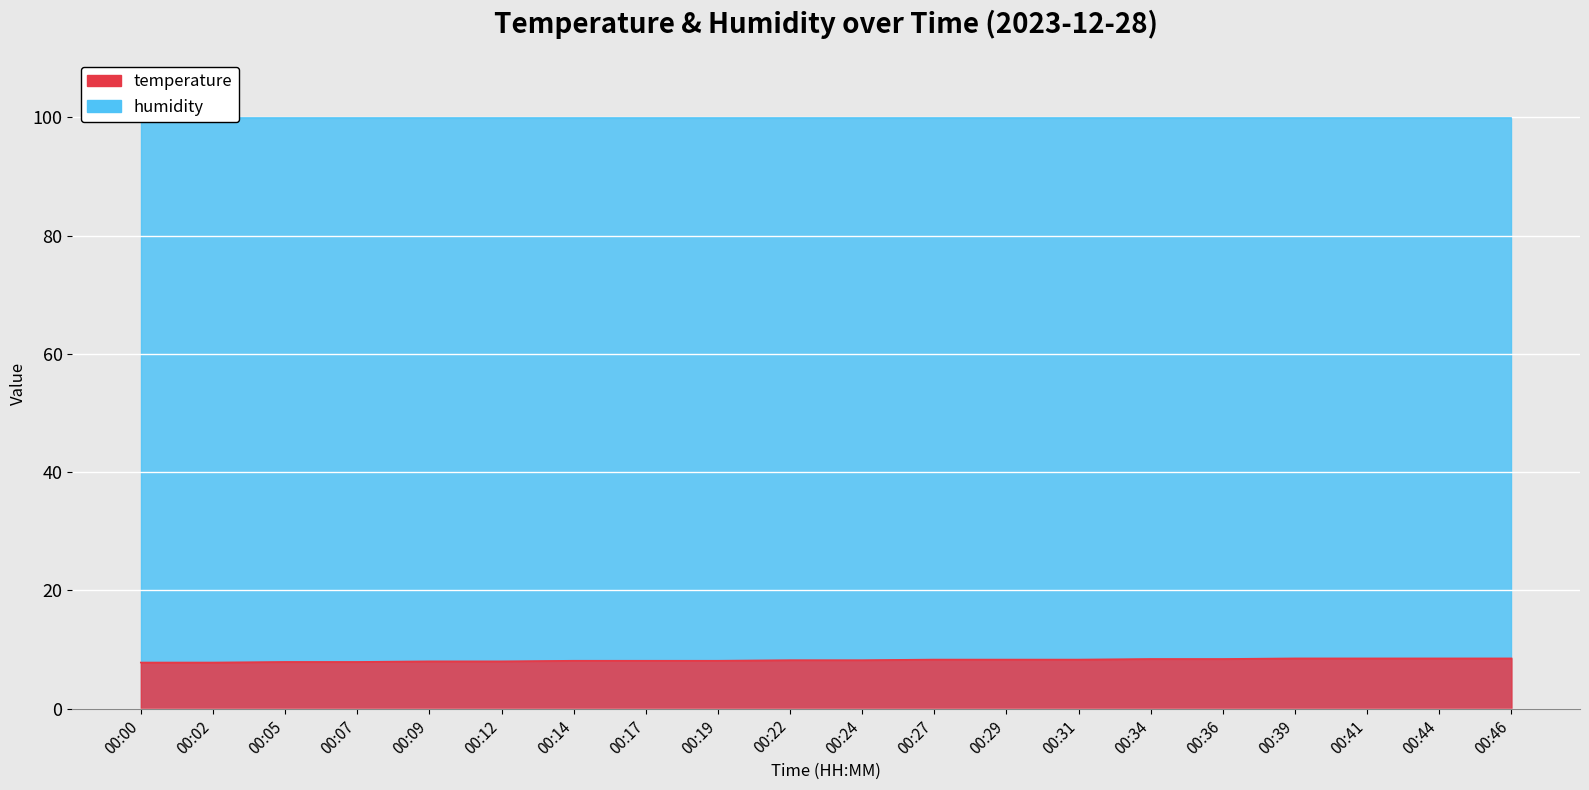

What is the average value?

8.2